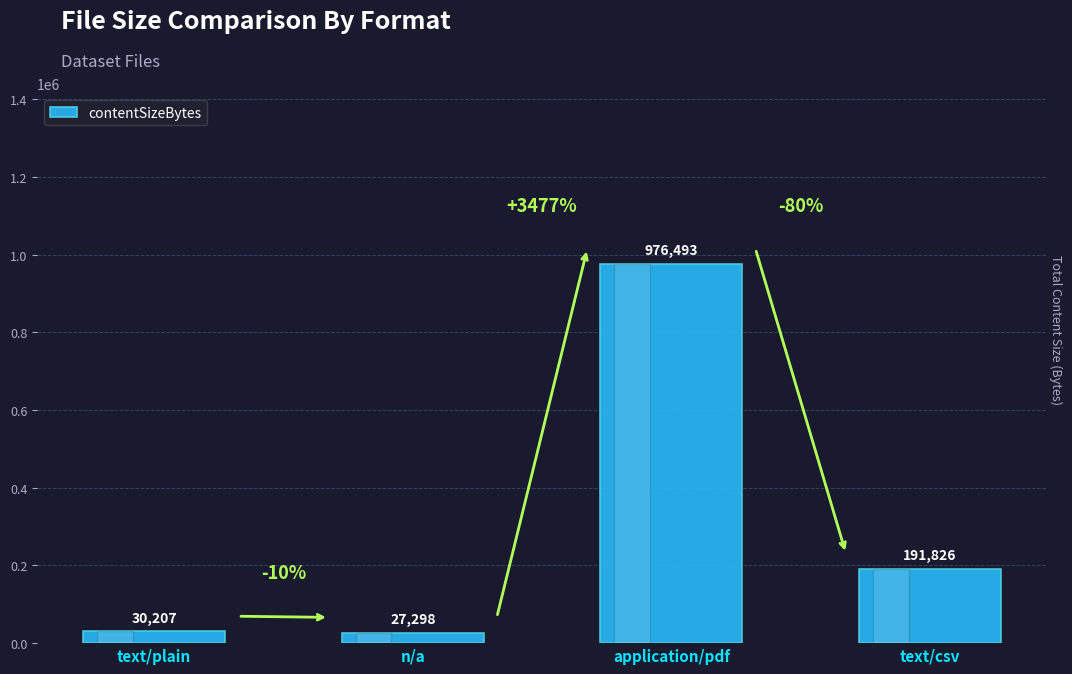

True or false: the data shows 976493 at application/pdf.

True